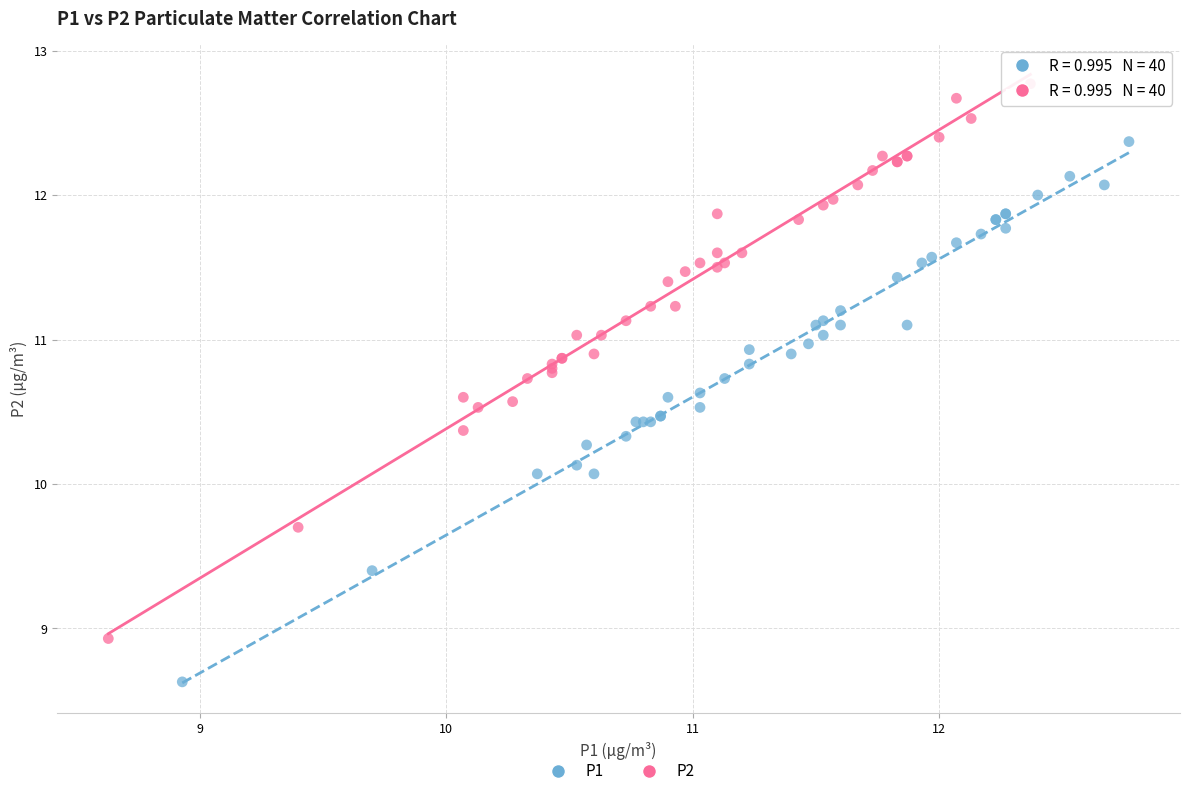

Which series reaches the minimum Y coordinate?

P1